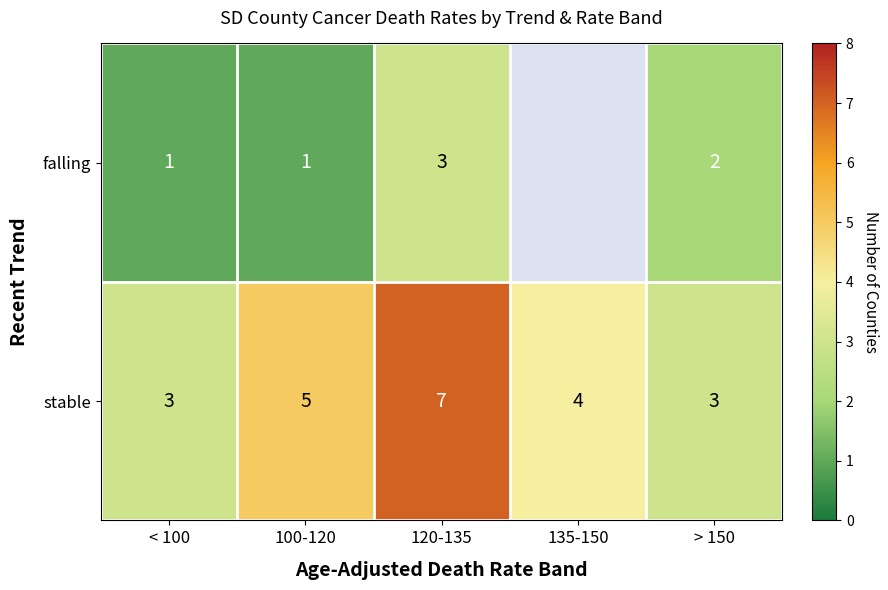

Which category has the highest value across all series?

120-135